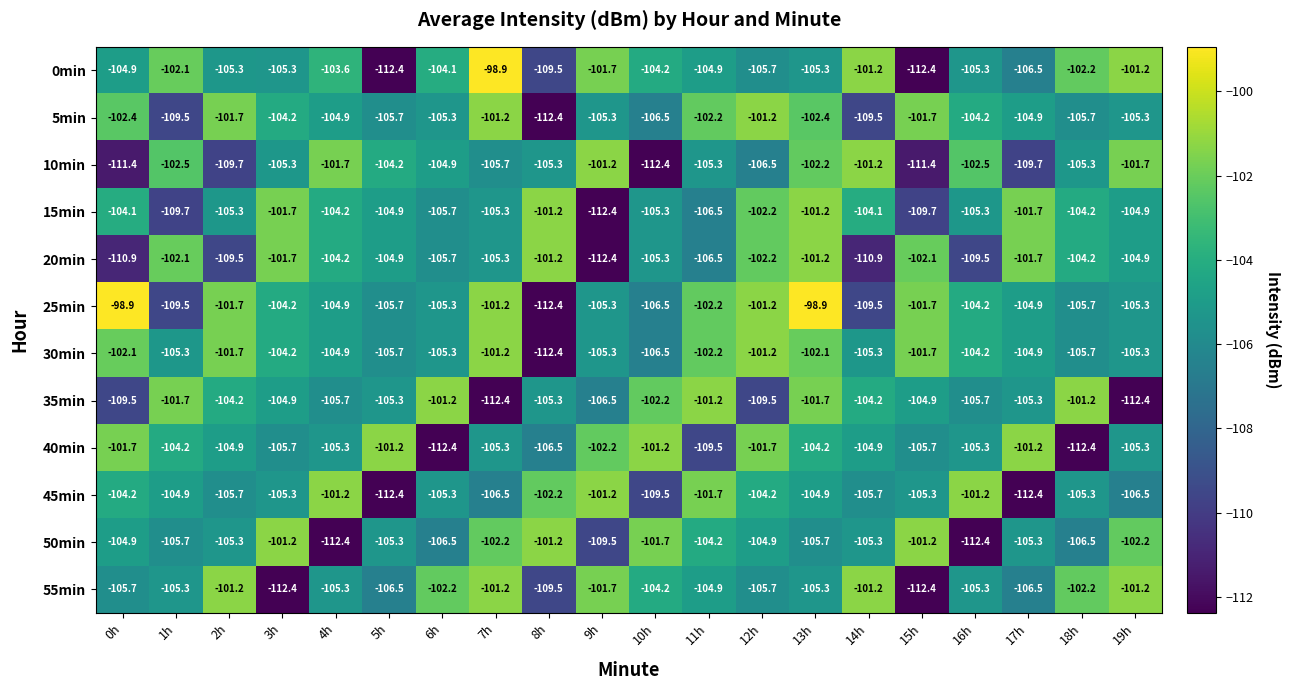

Read the 45min value at 18h.

-105.3